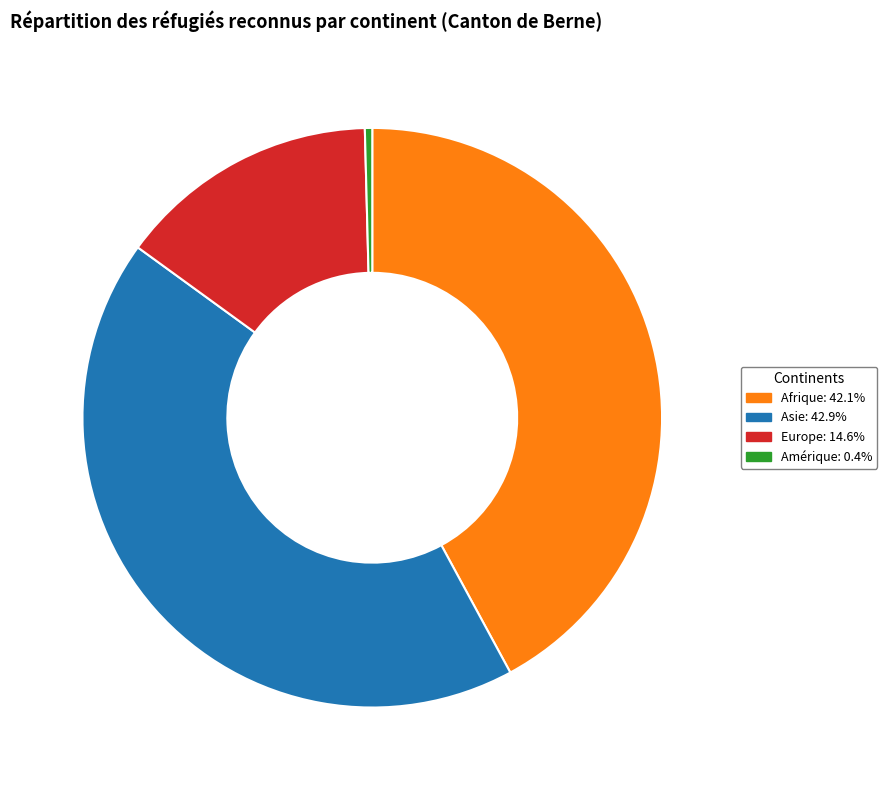

Combined, do Afrique and Amérique account for over 50%?

No